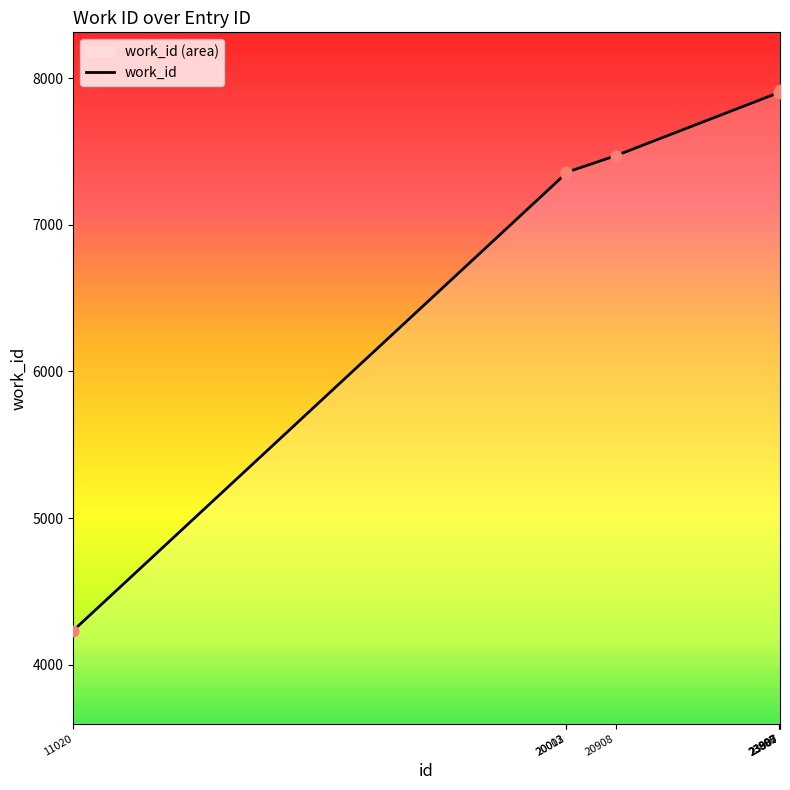

What is the change in value from 23900 to 23907?

+5